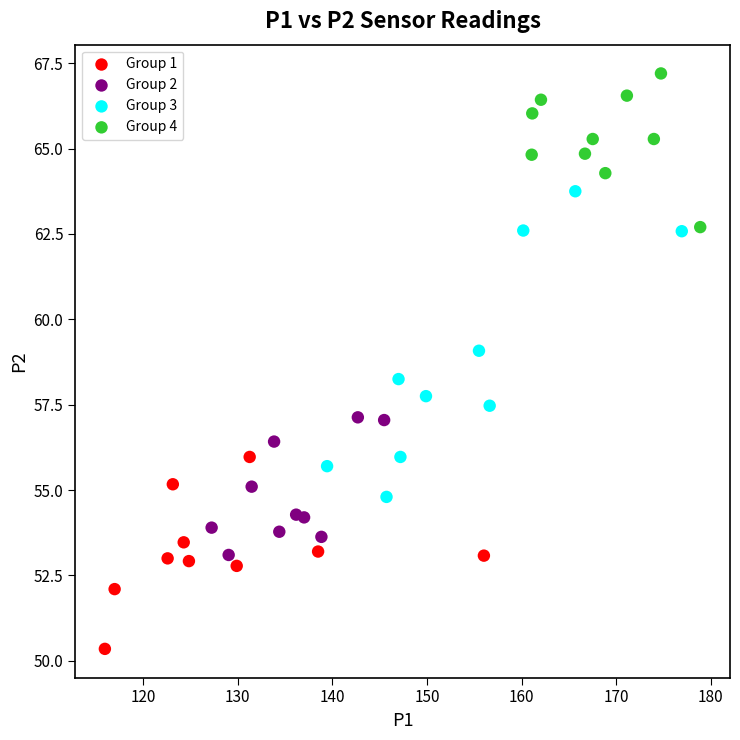

What are all the series names shown in the legend?

Group 1, Group 2, Group 3, Group 4